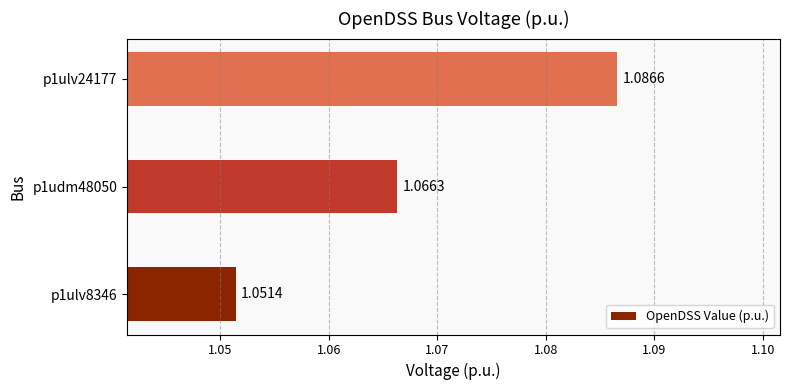

Rank the categories by value from lowest to highest.

p1ulv8346, p1udm48050, p1ulv24177